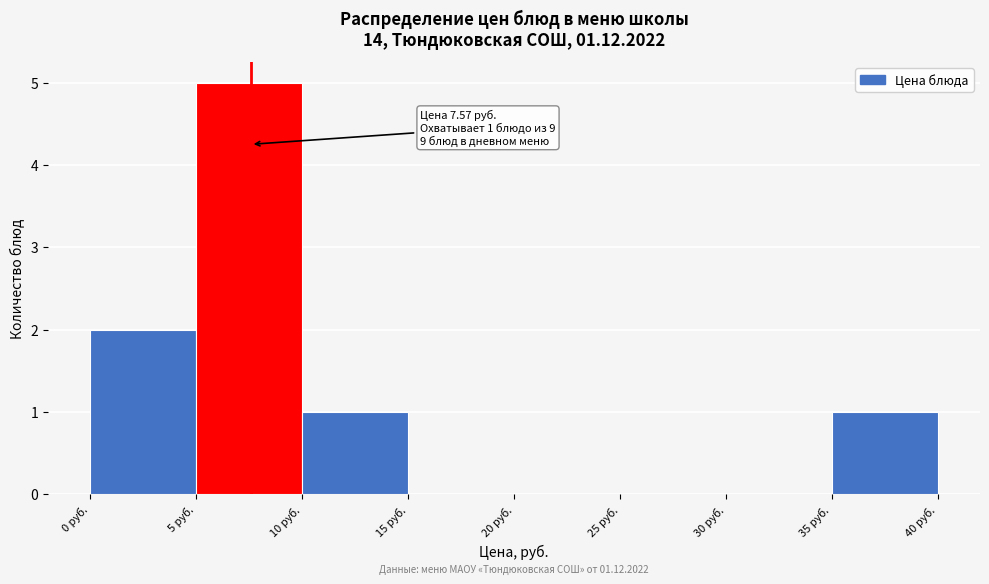

Which range on the x-axis has the tallest bar?

5 to 10